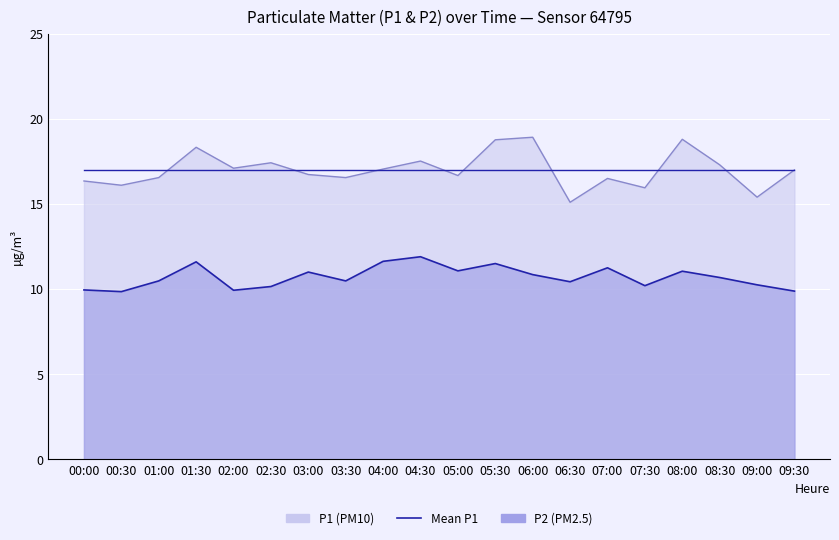

Which series has the largest total across all categories?

P1